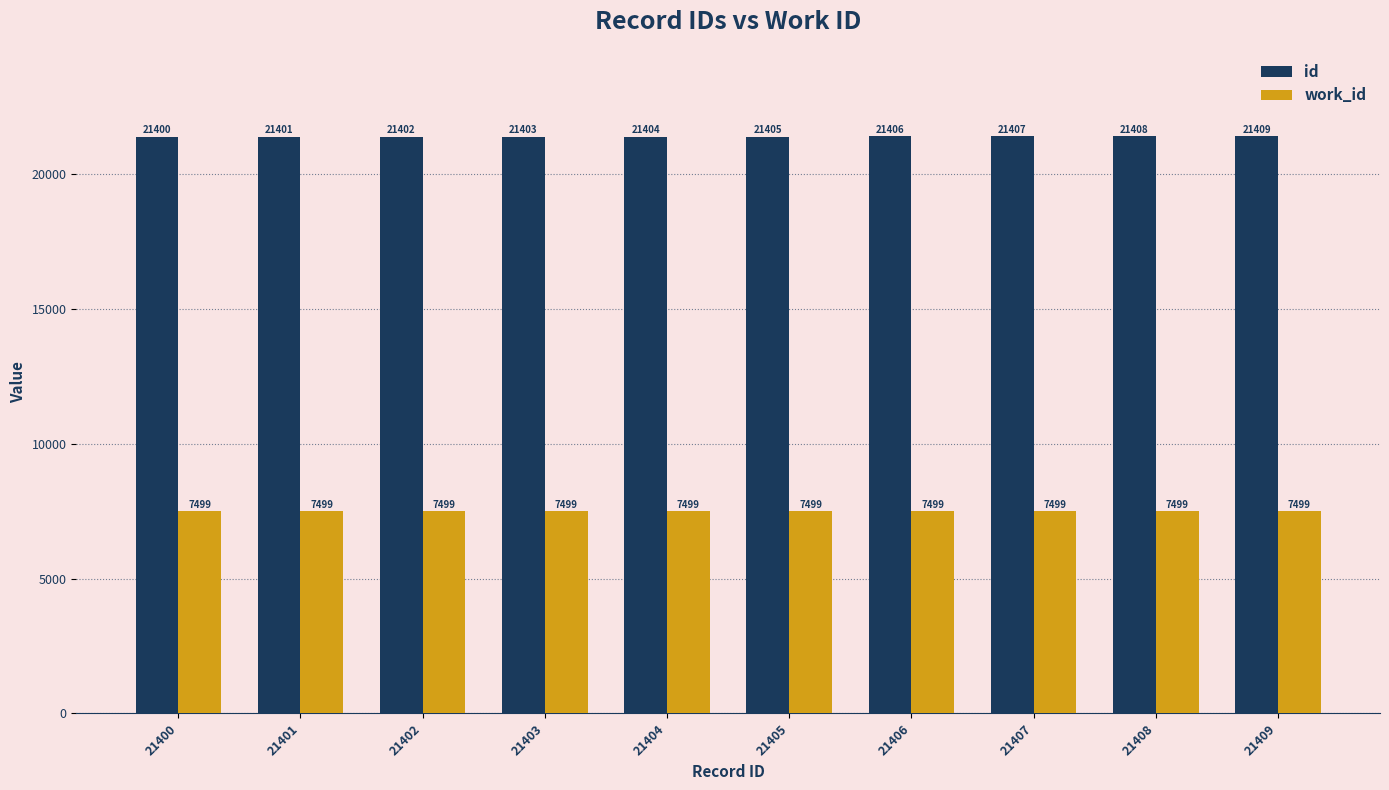

Reading left to right, what are all the values shown in this chart?

id: 21400	21401	21402	21403	21404	21405	21406	21407	21408	21409
work_id: 7499	7499	7499	7499	7499	7499	7499	7499	7499	7499